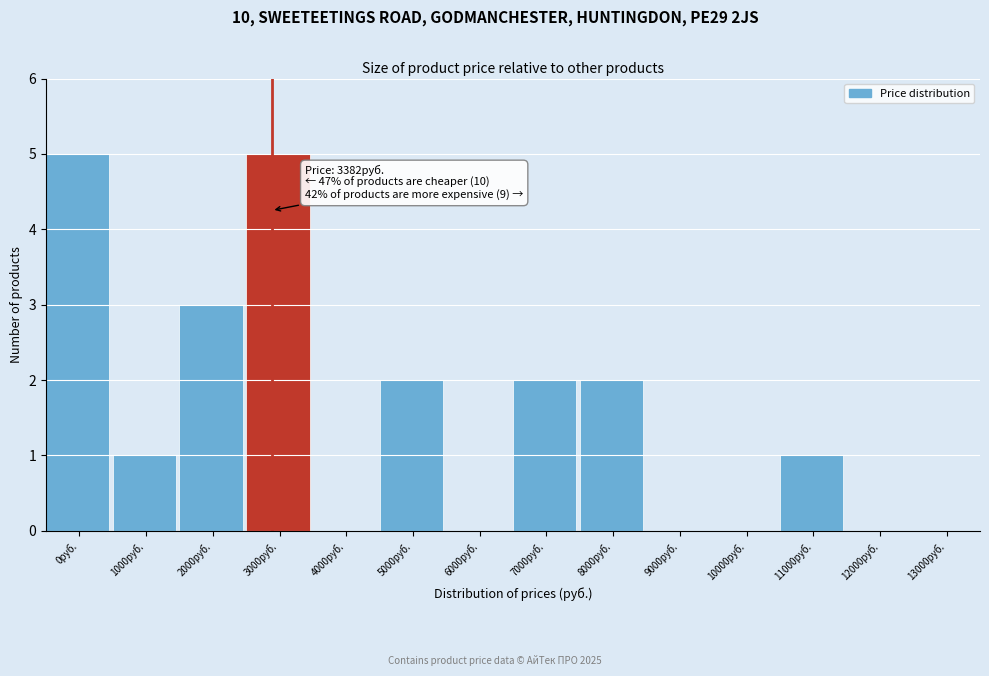

Reading left to right, transcribe all the data shown in this chart.

0руб.=5	1000руб.=1	2000руб.=3	3000руб.=5	4000руб.=0	5000руб.=2	6000руб.=0	7000руб.=2	8000руб.=2	9000руб.=0	10000руб.=0	11000руб.=1	12000руб.=0	13000руб.=0